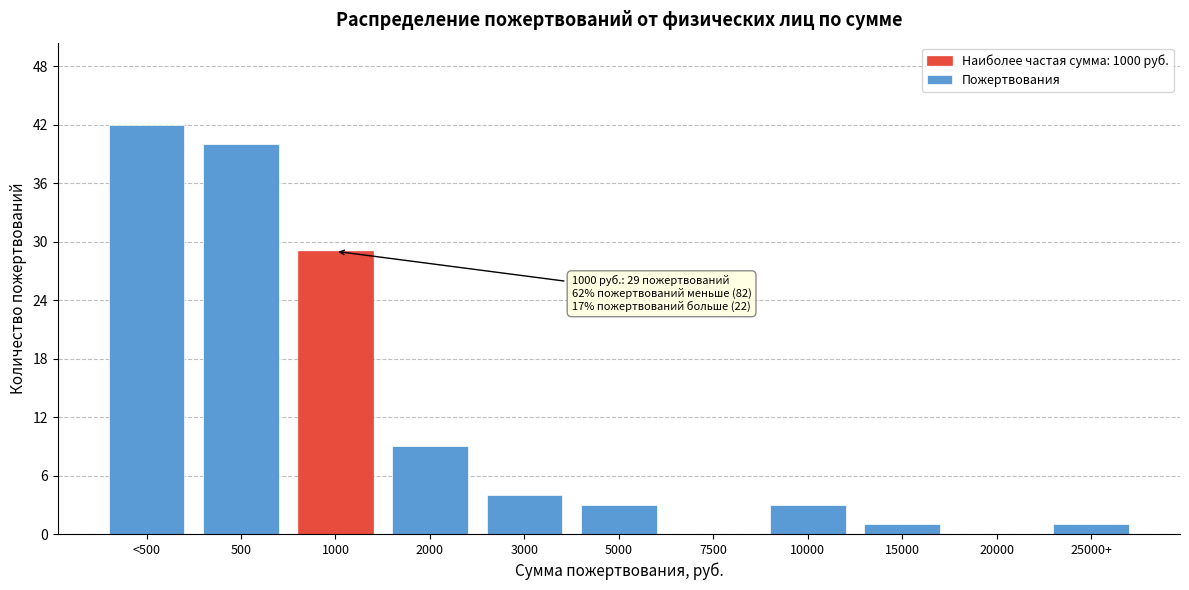

Reading left to right, transcribe all the data shown in this chart.

<500=42	500=40	1000=29	2000=9	3000=4	5000=3	7500=0	10000=3	15000=1	20000=0	25000+=1